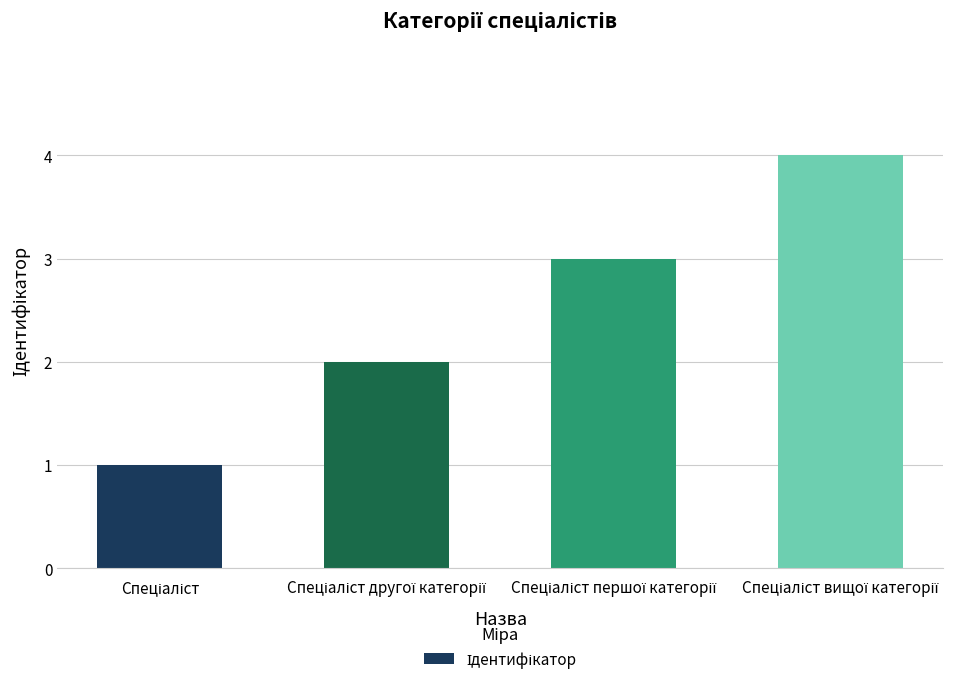

What is the smallest value displayed?

1